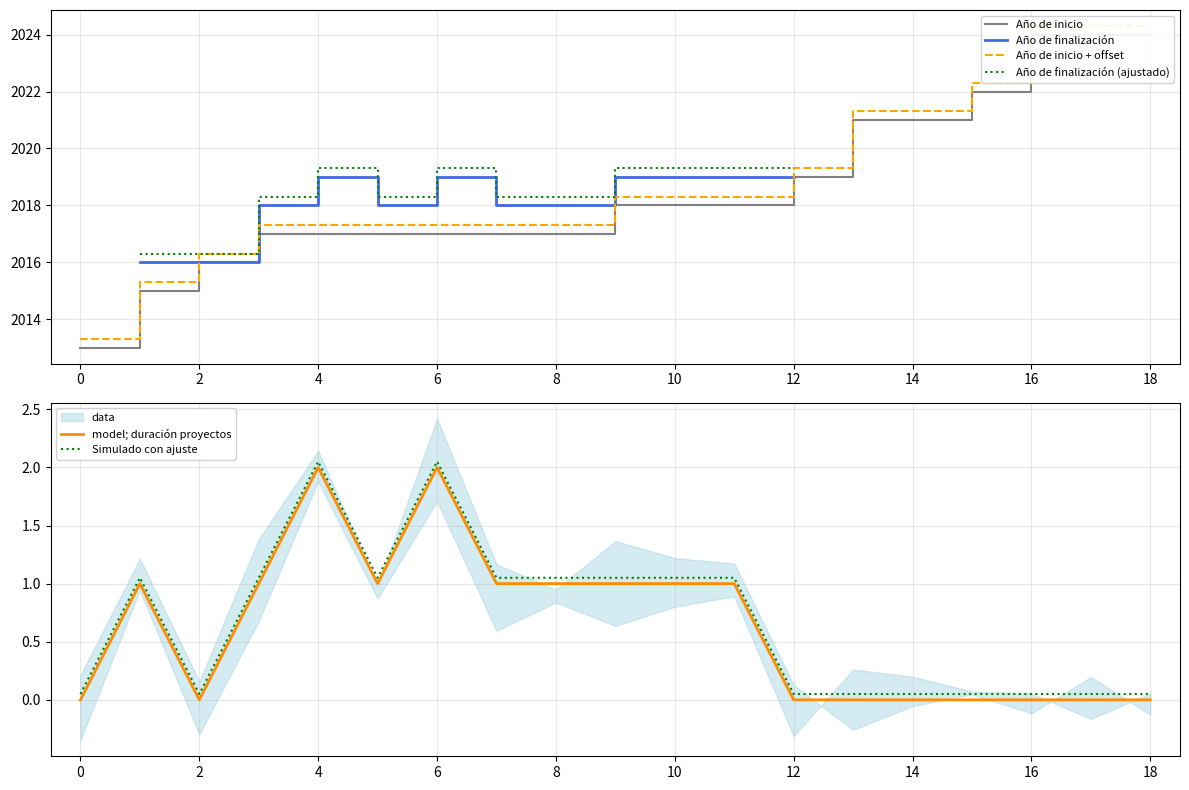

What is the label of the 5th point from the right?

14